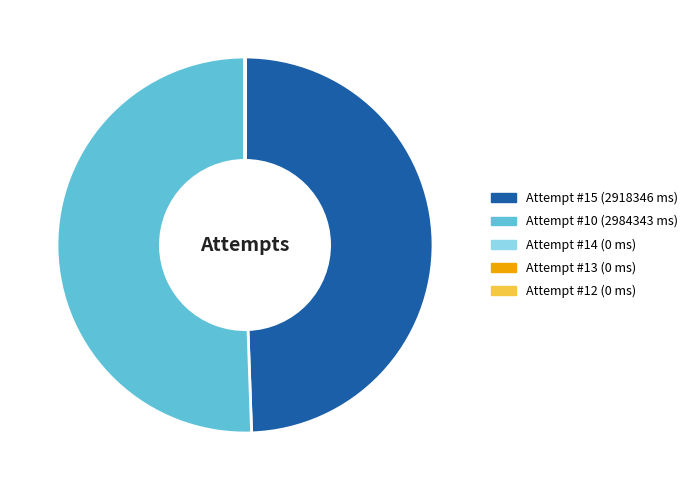

True or false: Attempt #10 (2984343 ms) accounts for 51% of the total.

True